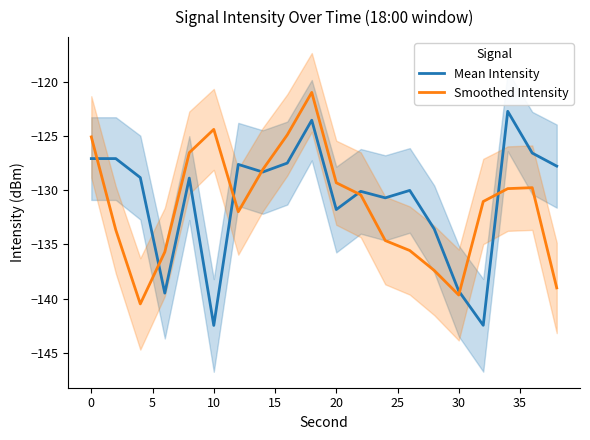

Is it true that Smoothed Intensity equals -169.1 at 20?

False